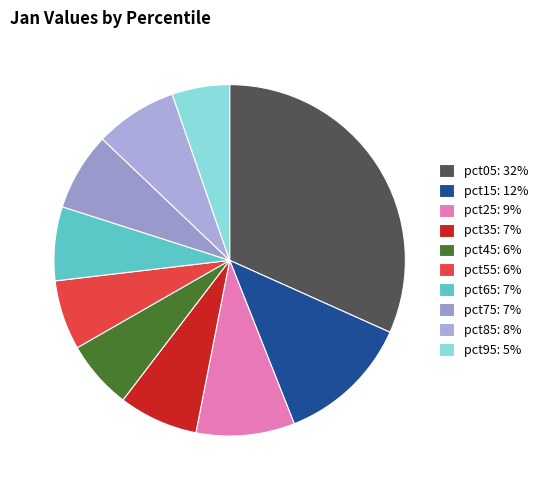

How many segments does this pie chart have?

10